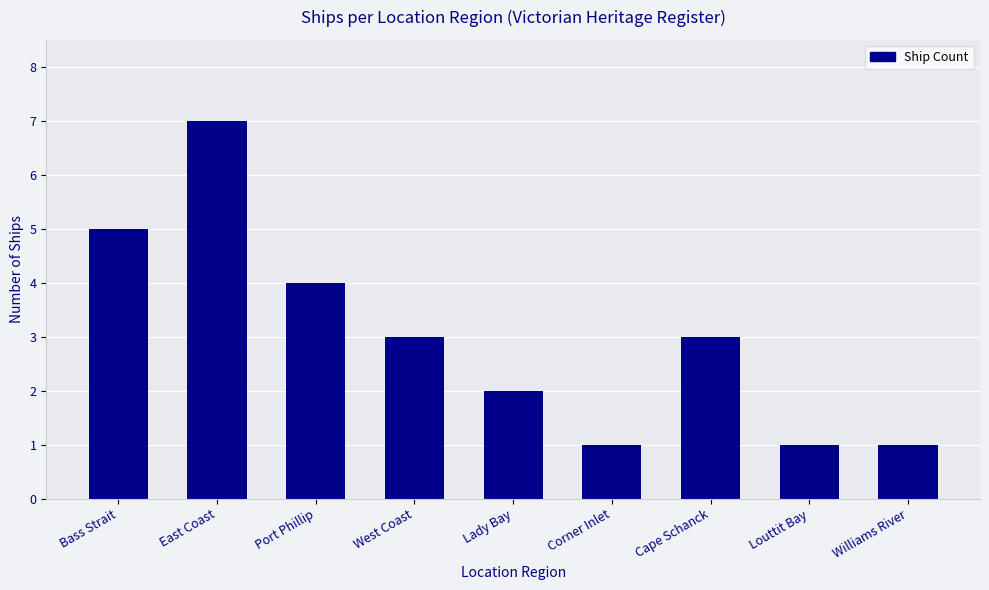

What position from the left is Cape Schanck?

7